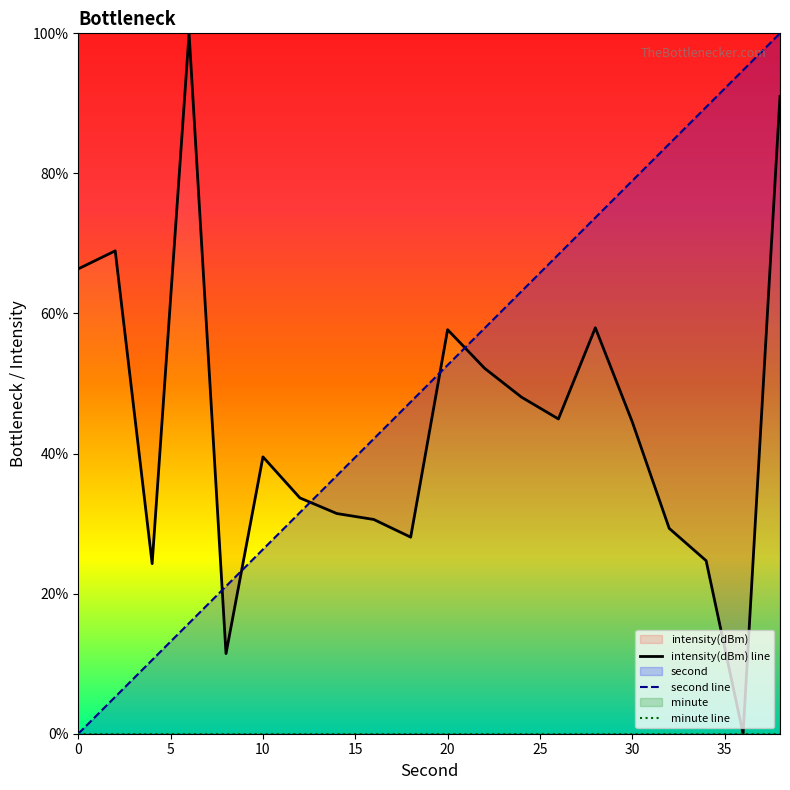

How many times do intensity(dBm) line and second line cross each other?

5